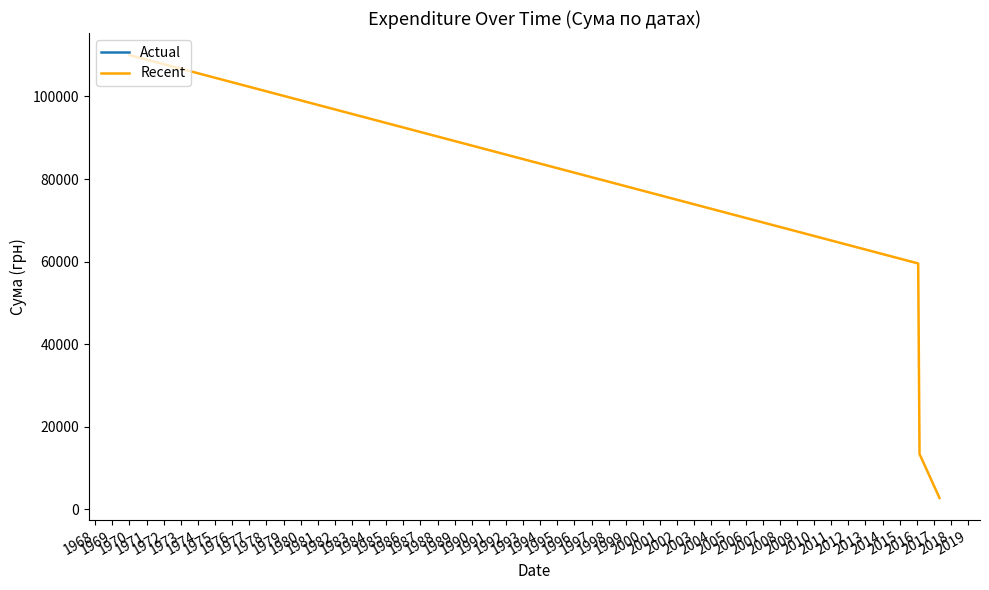

Is this an area chart (filled region under the line)?

No